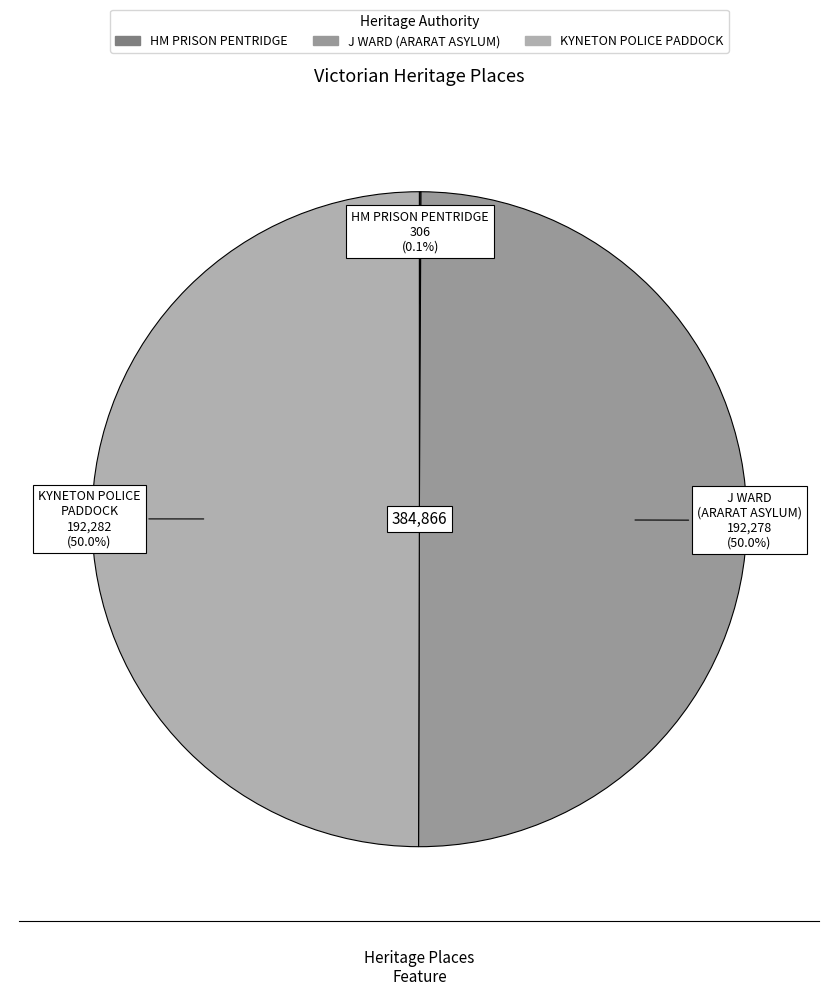

What percentage is NOT represented by J WARD (ARARAT ASYLUM)?

50.0%